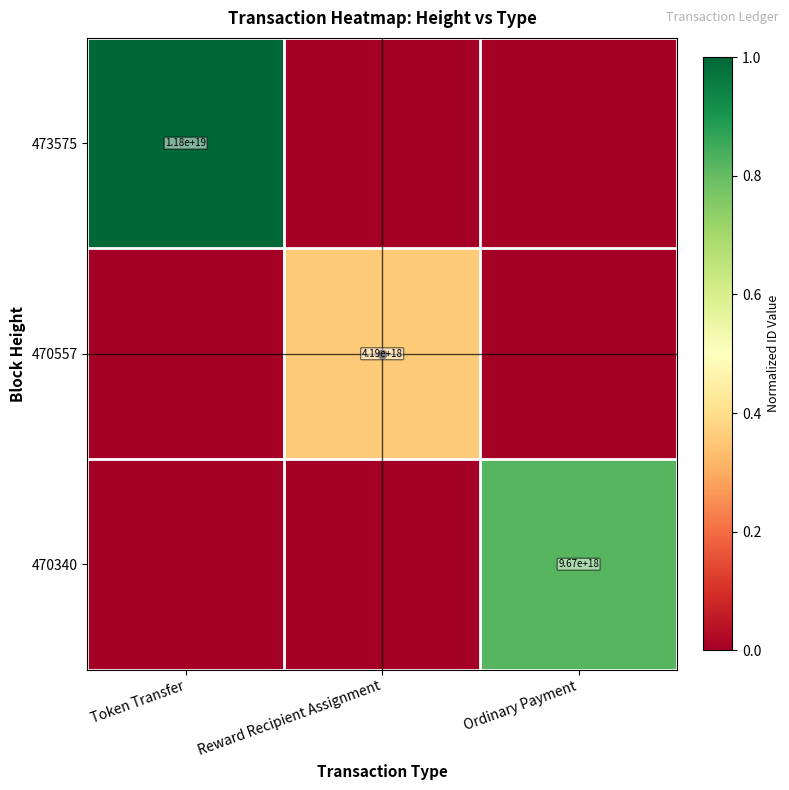

True or false: 473575 has a value of 11800000000000000000 at Token Transfer.

True